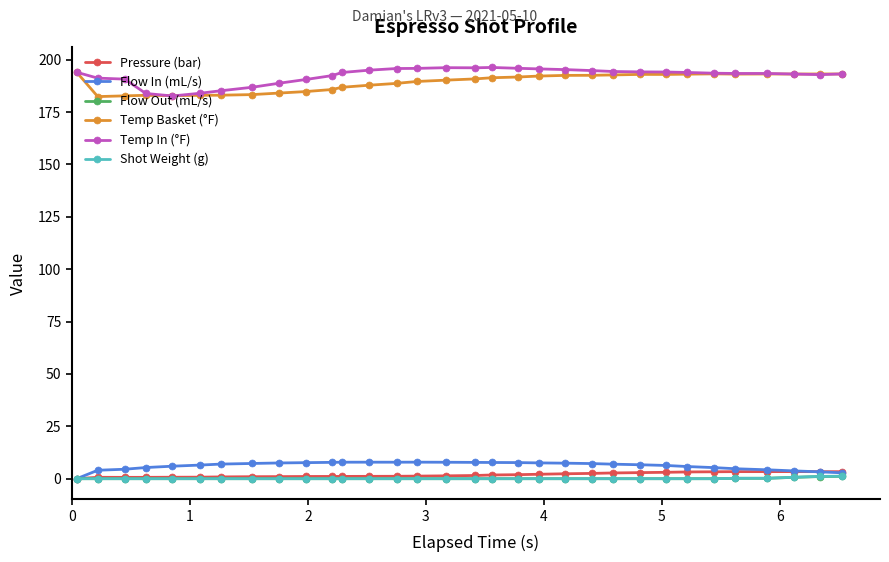

At how many categories does at least one series exceed 41?

32